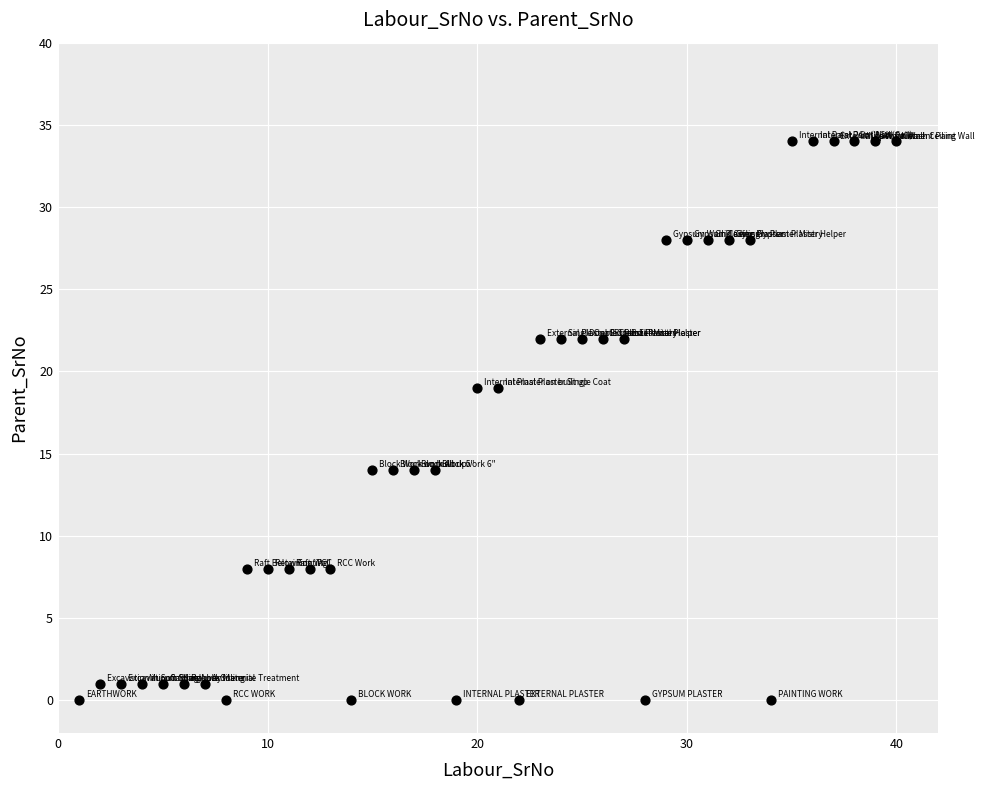

What is the range of Y values (max minus min)?

34